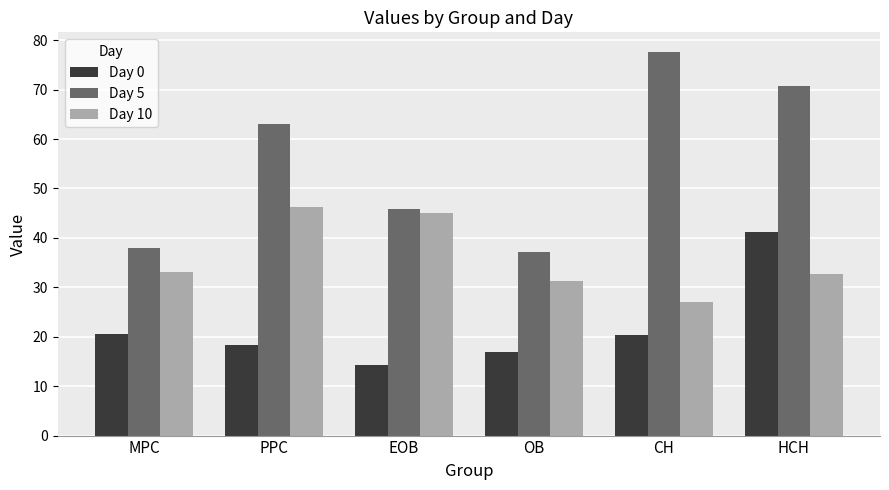

How many bars are there in total?

18